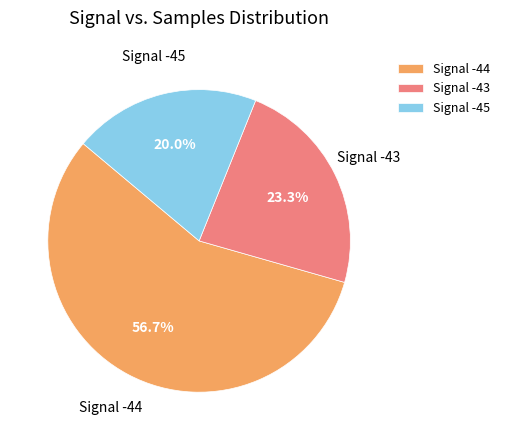

Approximately how many times larger is the value at Signal -45 compared to Signal -44?

0.4